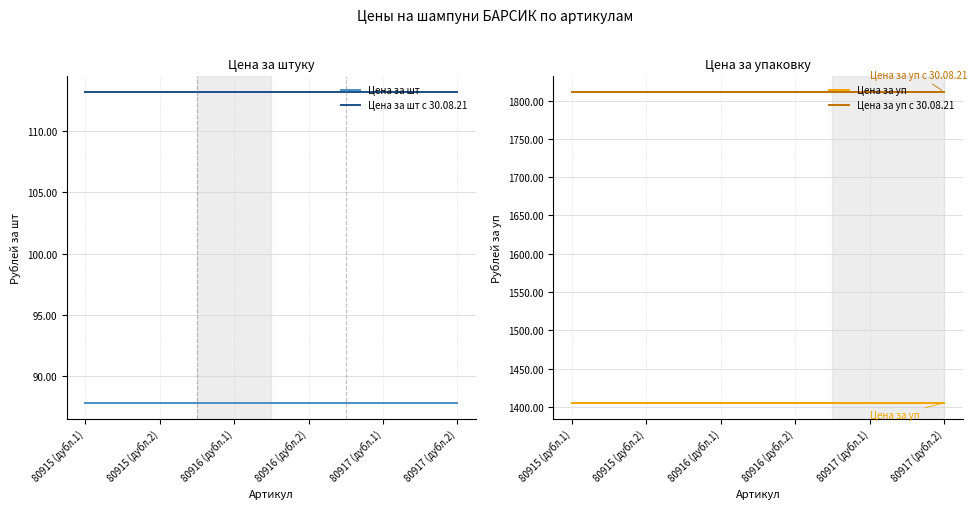

Reading left to right, what are all the values shown in this chart?

Цена за шт: 87.8	87.8	87.8	87.8	87.8	87.8
Цена за шт с 30.08.21: 113.2	113.2	113.2	113.2	113.2	113.2
Цена за уп: 1405.1	1405.1	1405.1	1405.1	1405.1	1405.1
Цена за уп с 30.08.21: 1811.4	1811.4	1811.4	1811.4	1811.4	1811.4